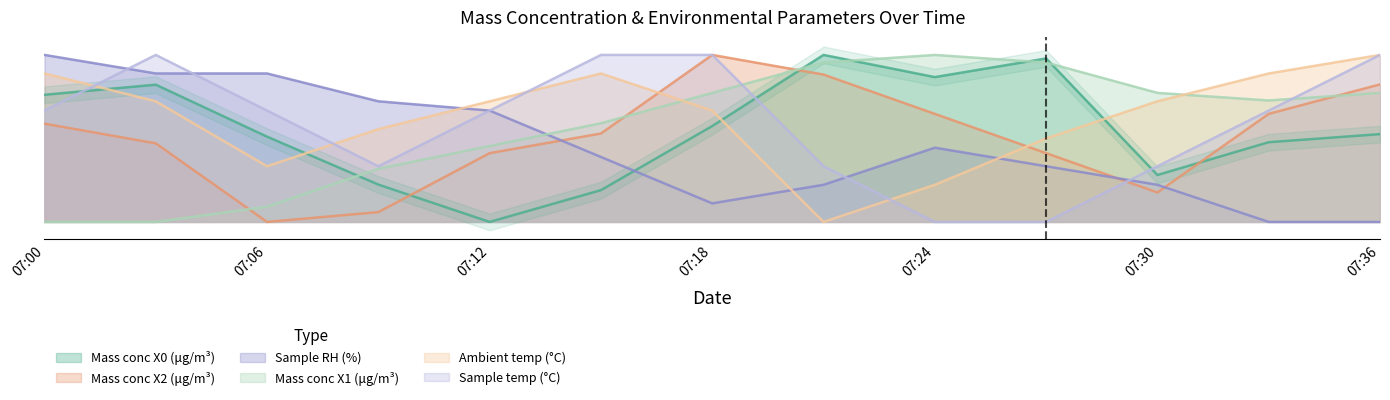

True or false: Sample RH (%) and Ambient temp (°C) intersect in this chart.

True